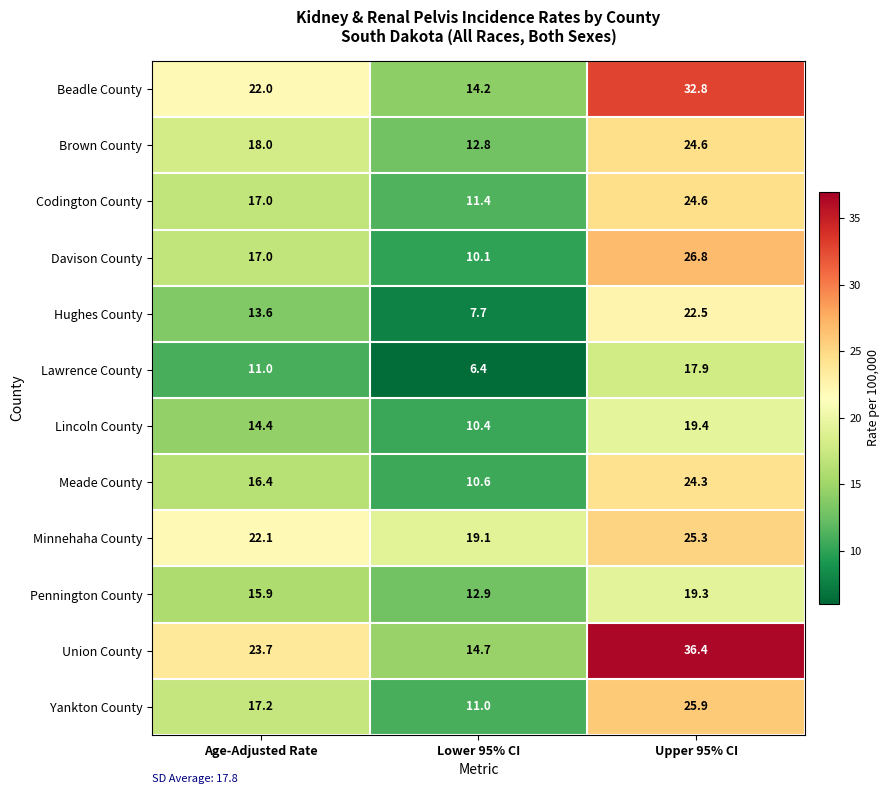

At which category does the chart reach its minimum across all series?

Lower 95% CI